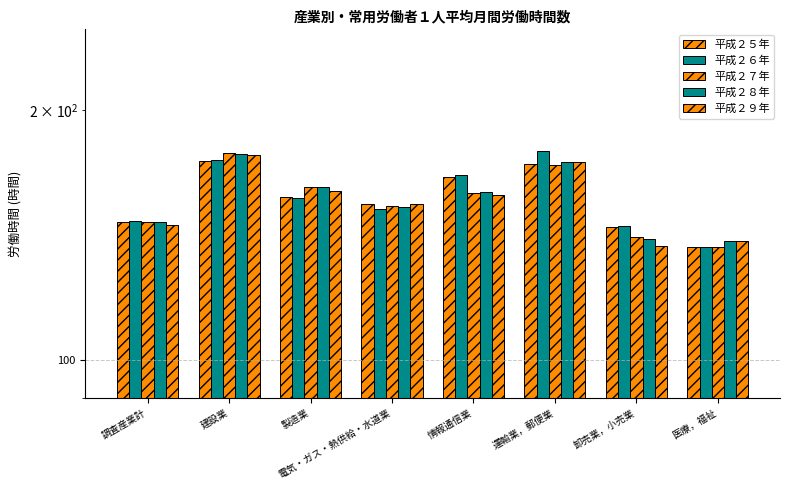

What are all the series names shown in the legend?

平成２５年, 平成２６年, 平成２７年, 平成２８年, 平成２９年